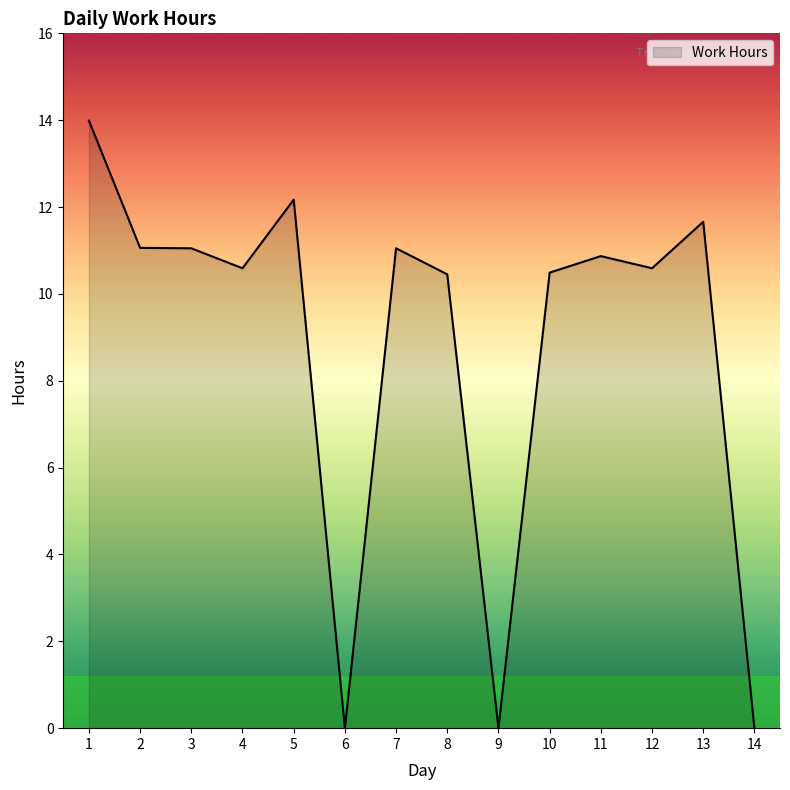

True or false: the data has more than 2 interior local peaks.

True